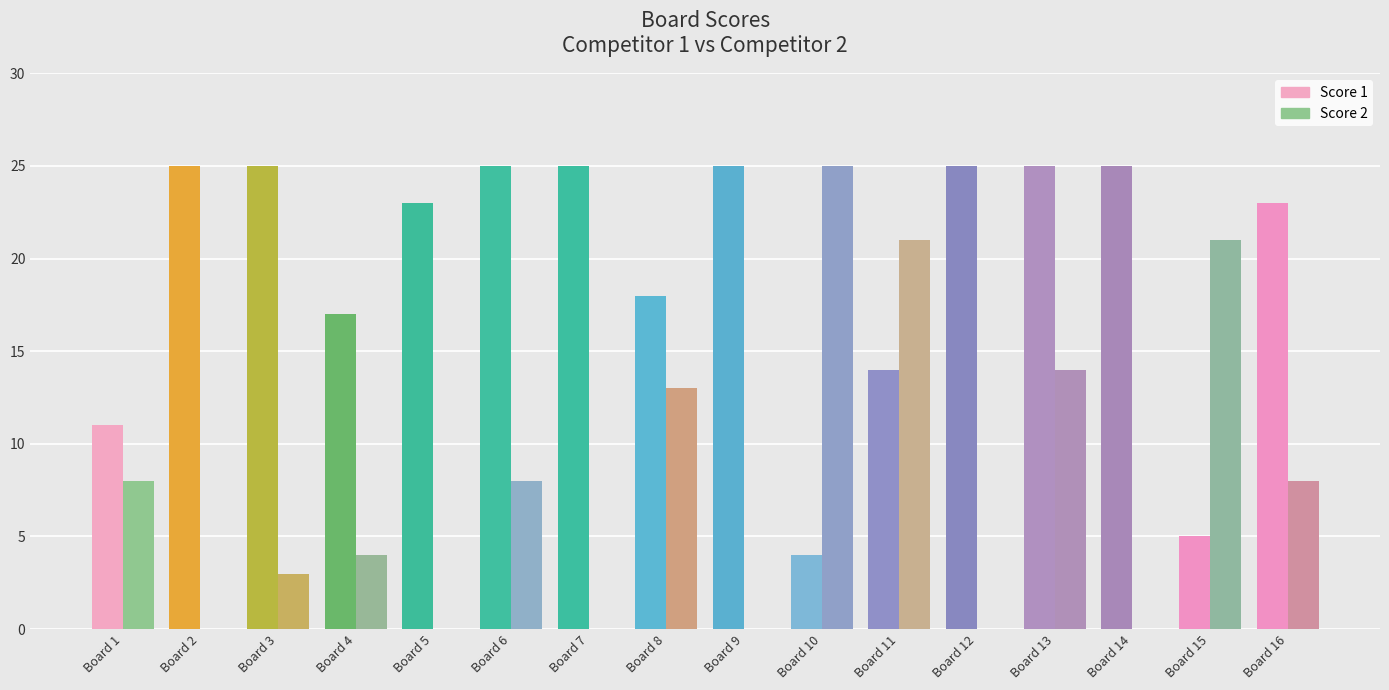

How many groups of bars are there?

16